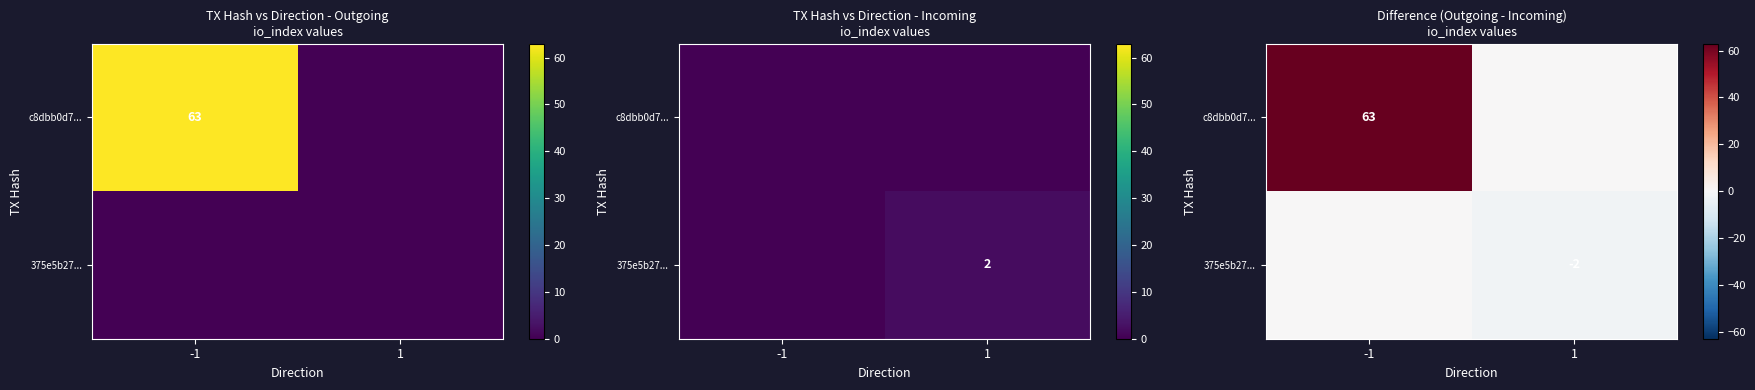

How many values in the c8dbb0d7... series are below 63?

1